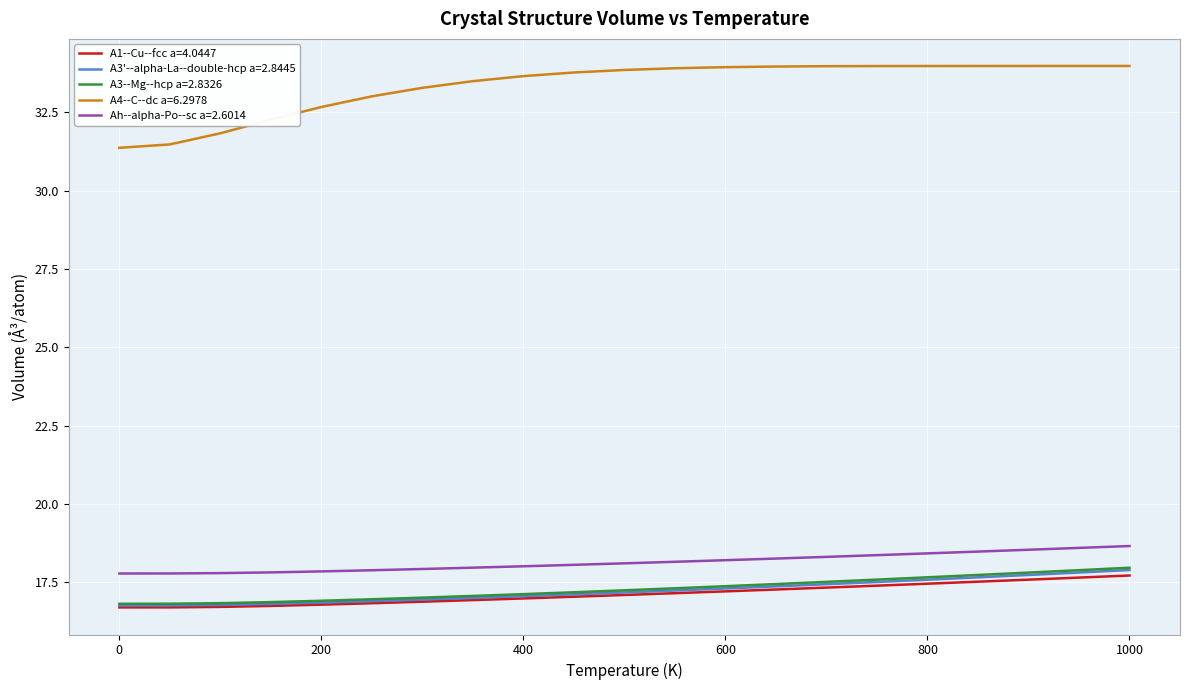

Which series has the largest total across all categories?

A4--C--dc a=6.2978